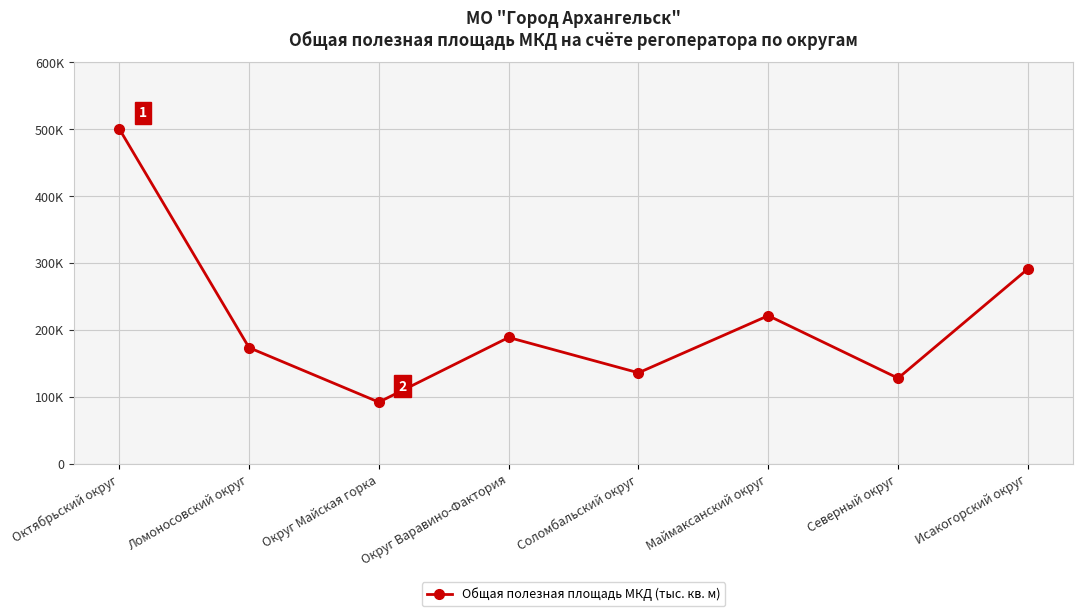

What is the change in value from Северный округ to Исакогорский округ?

+163449.6